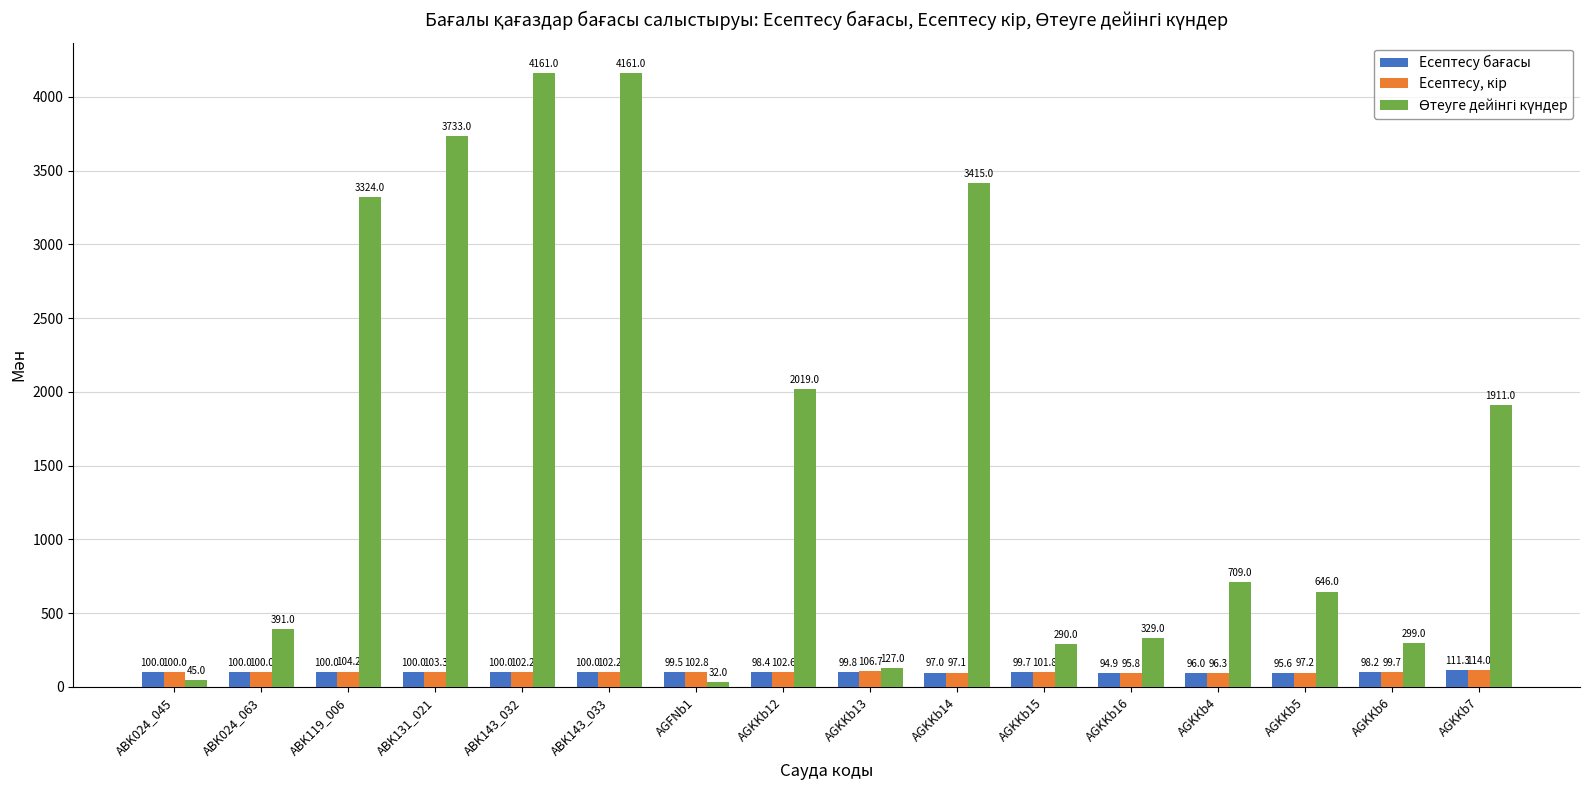

At which category does the chart reach its minimum across all series?

AGFNb1